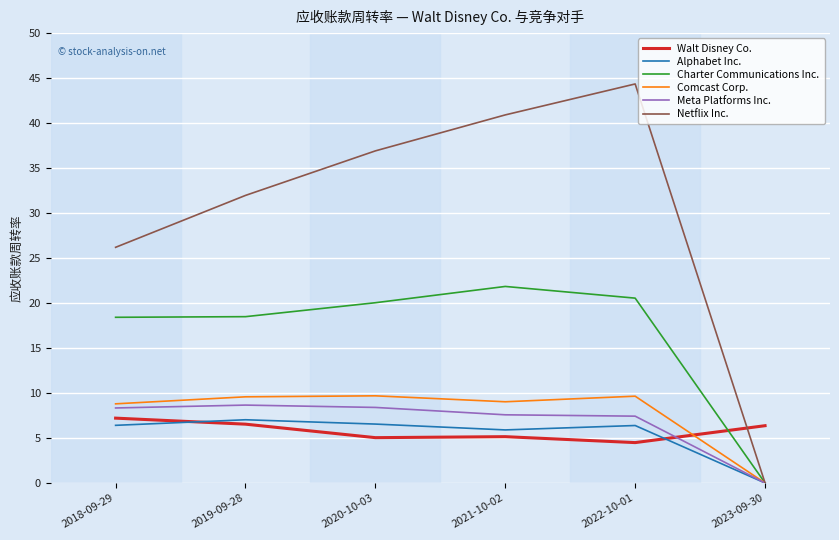

At which category is the sum across all series the highest?

2022-10-01